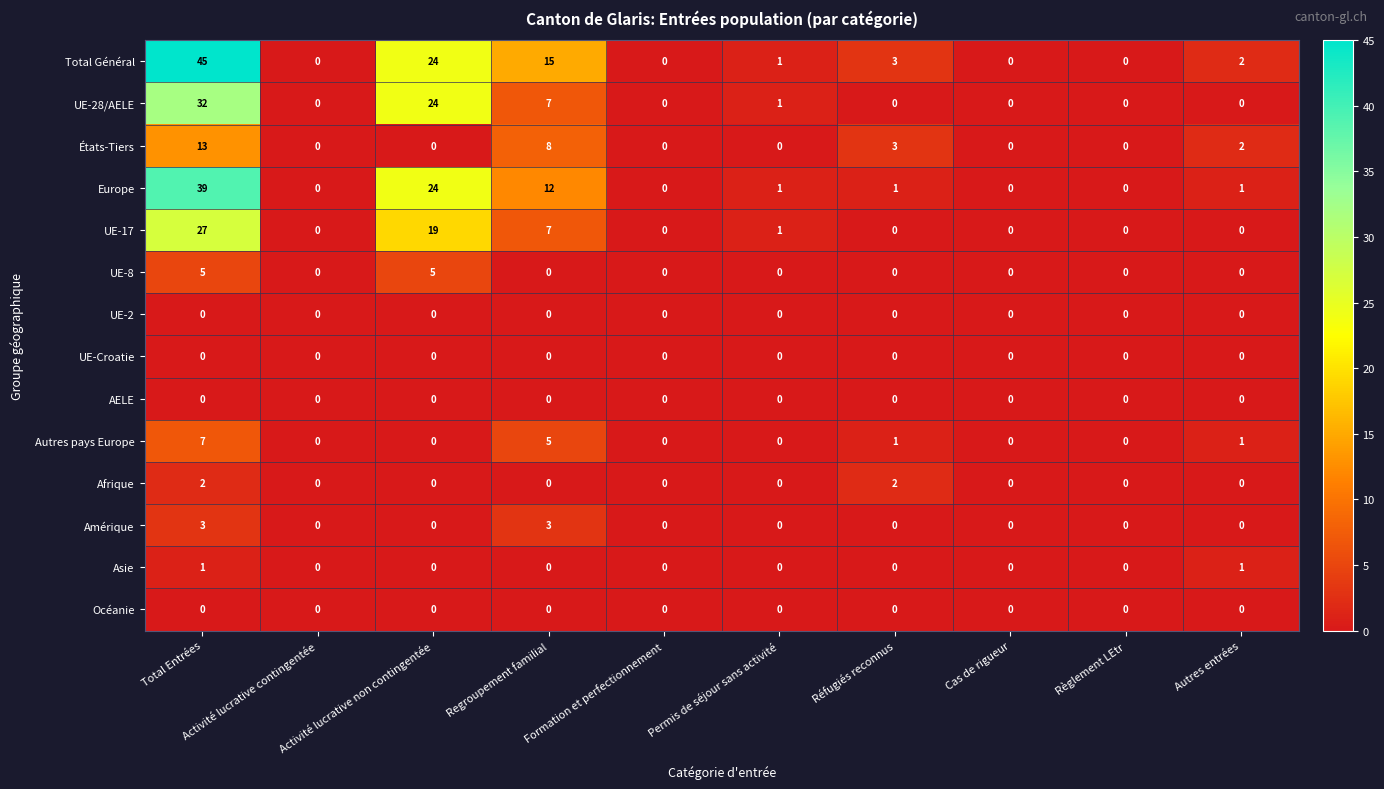

At which category is the sum across all series the highest?

Total Entrées